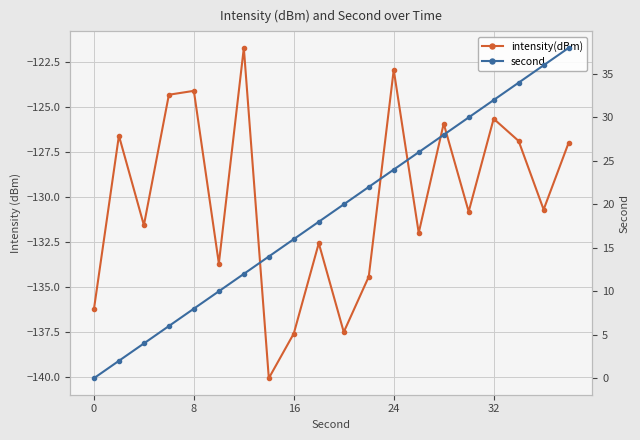

Which has a higher value, 6 or 11?

6